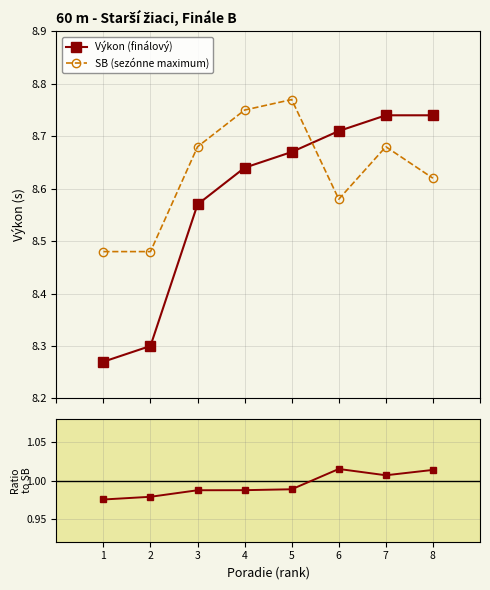

What is the value of the Výkon (finálový) point at the 3rd from the left?

8.6